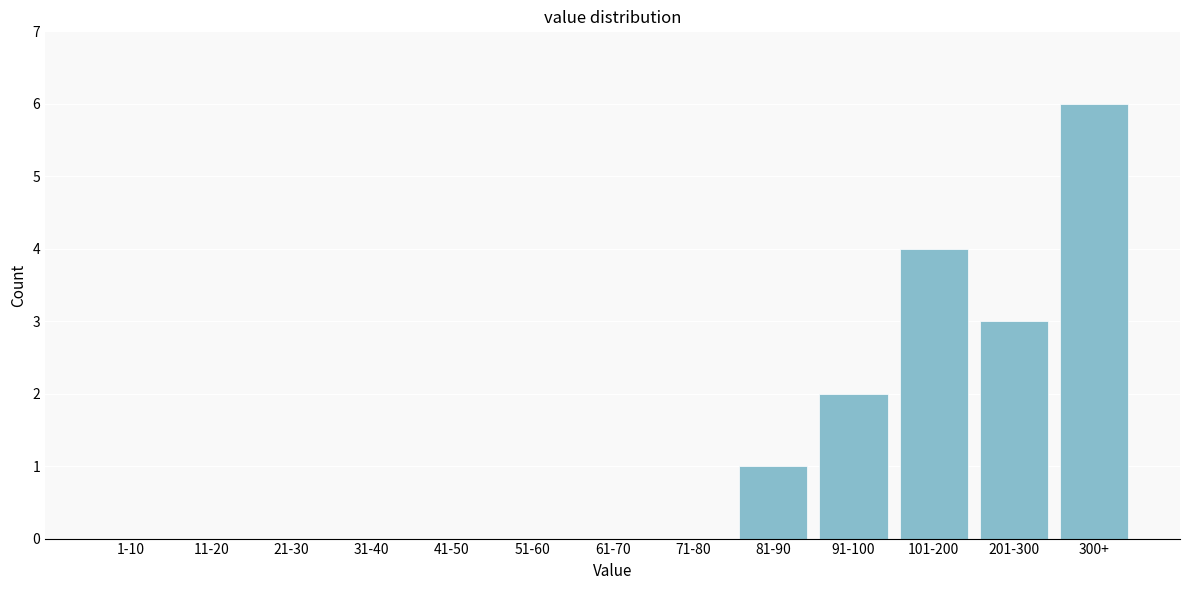

Reading right to left, transcribe all the data shown in this chart.

300+=6	201-300=3	101-200=4	91-100=2	81-90=1	71-80=0	61-70=0	51-60=0	41-50=0	31-40=0	21-30=0	11-20=0	1-10=0